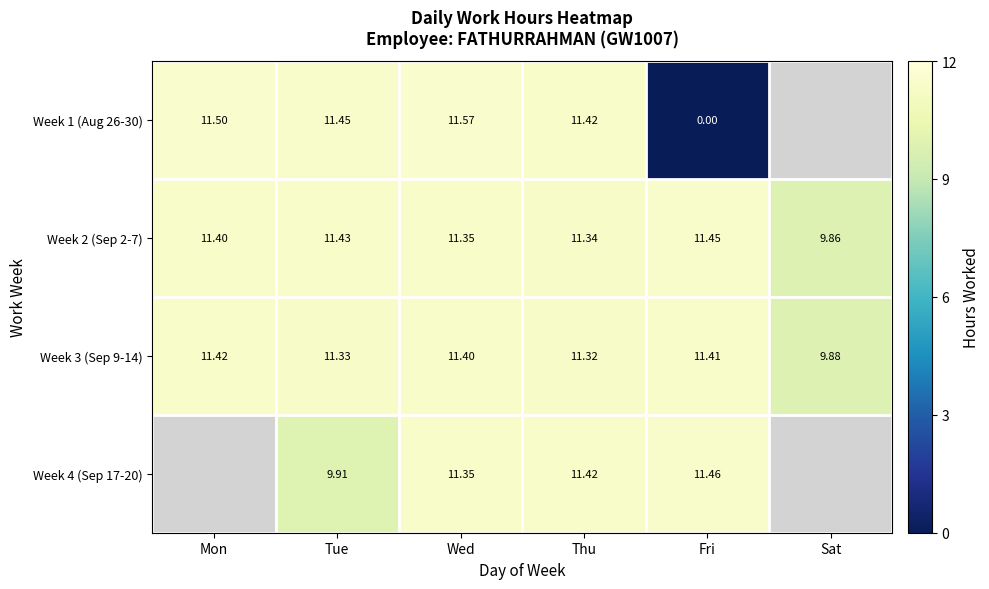

Read the Week 3 (Sep 9-14) value at Sat.

9.9